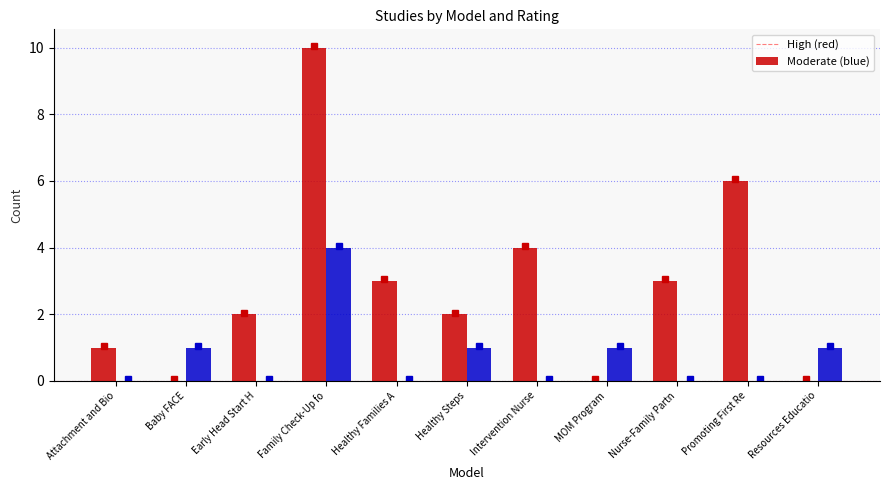

At which category is the sum across all series the highest?

Family Check-Up fo